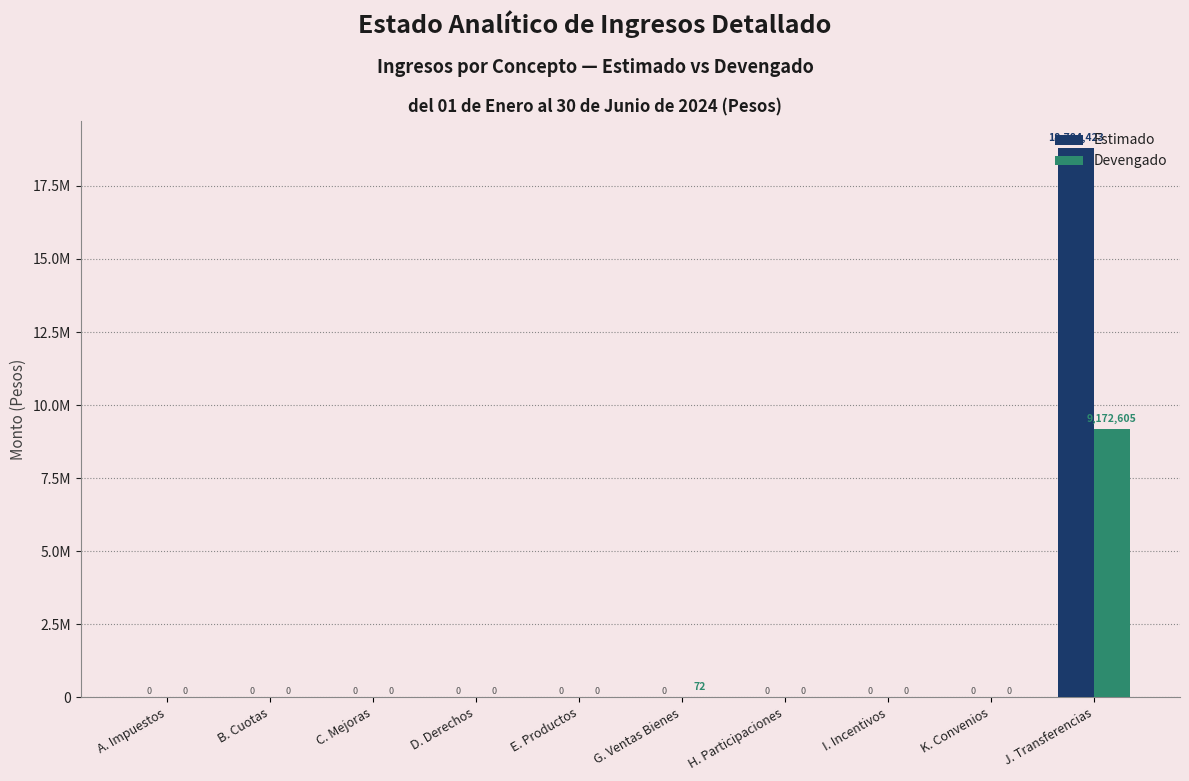

Which series has the largest range (max minus min)?

Estimado